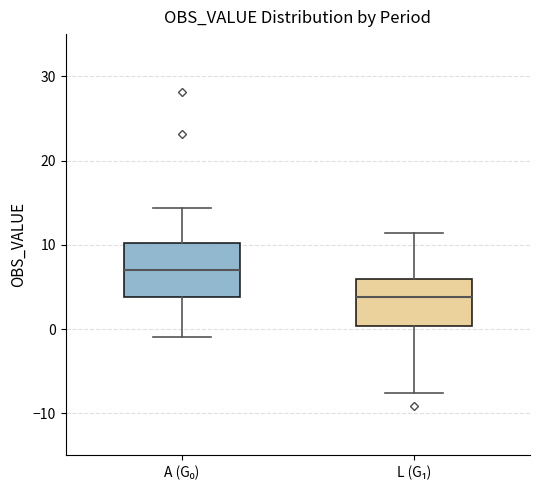

Reading left to right, read every box against the y-axis: the position of its median line, the range the box covers, and the ends of its whiskers. The values are not printed on the chart, so give them approximately, as read against the axis.

A (G₀): median 7, box 4 to 10, whiskers -1 to 14
L (G₁): median 4, box 0 to 6, whiskers -8 to 11